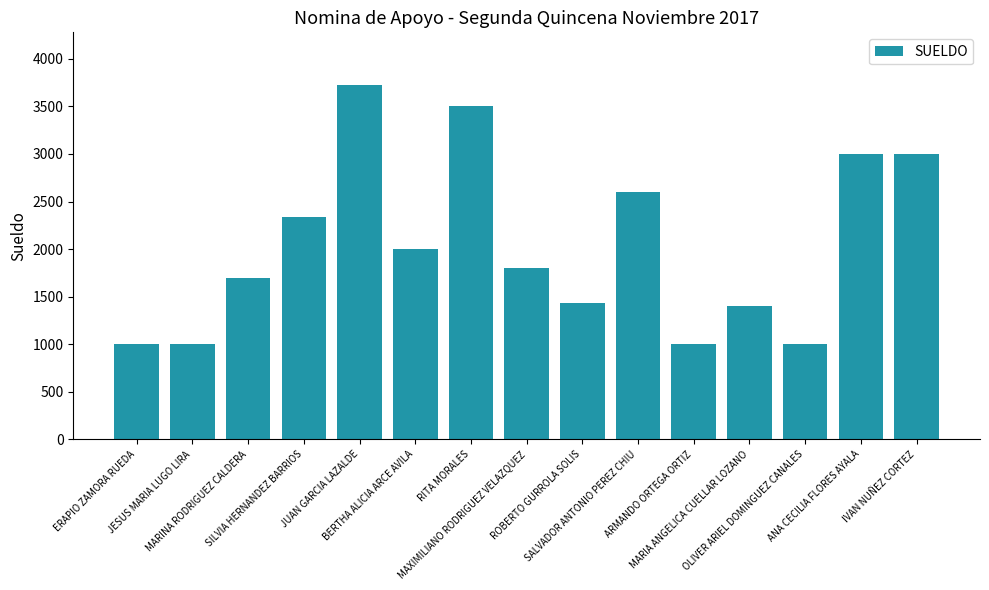

What is the difference between the values at SILVIA HERNANDEZ BARRIOS and IVAN NUÑEZ CORTEZ?

663.2